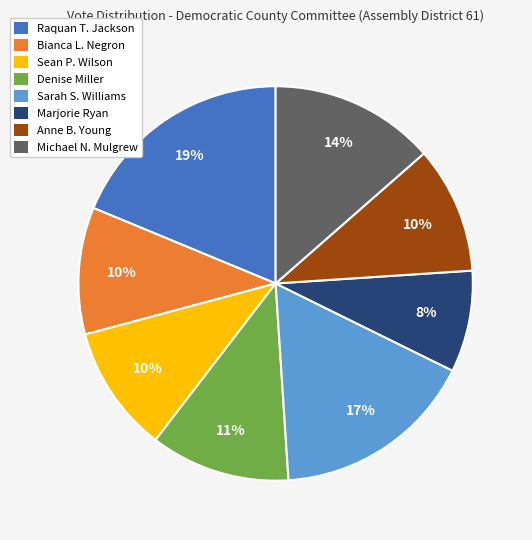

What percentage is the Bianca L. Negron slice, to the nearest percent?

10%